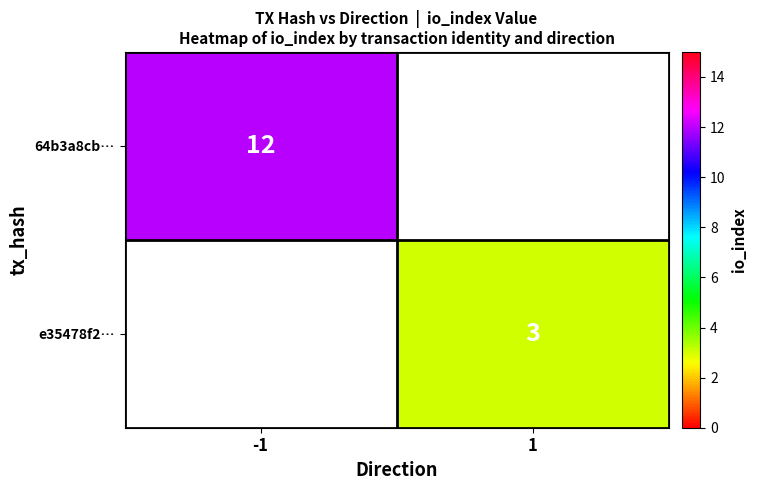

The value of e35478f2… at 1 is 3. True or false?

True